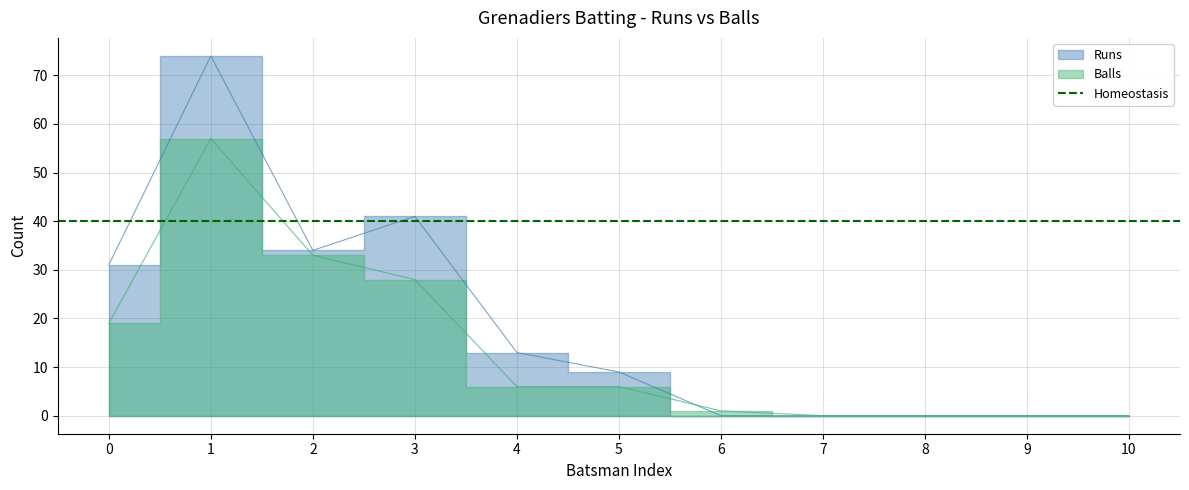

True or false: Balls has a value of -22 at 9.

False